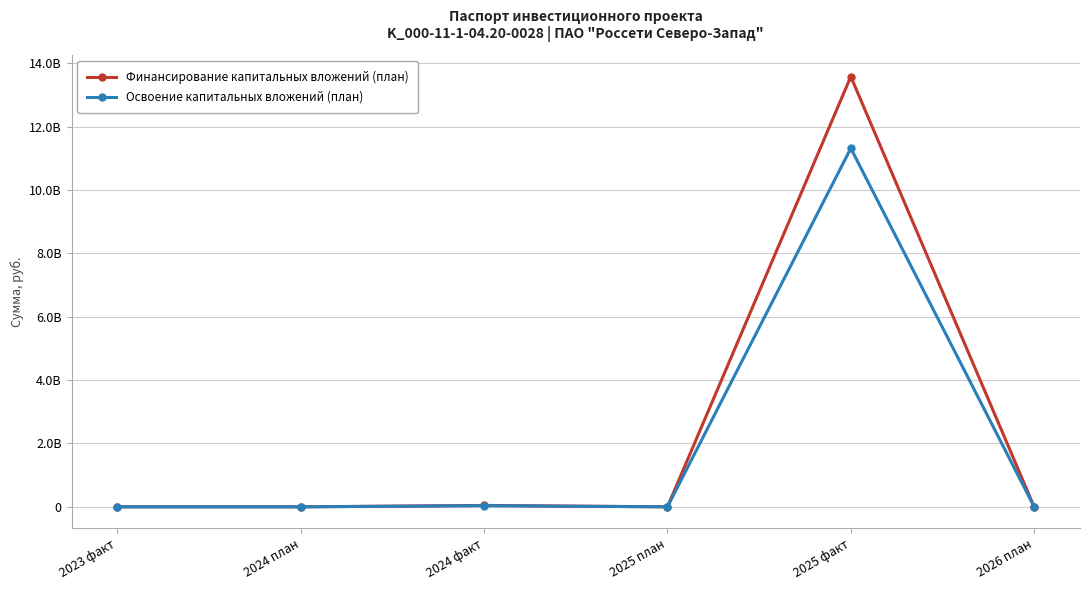

True or false: Освоение капитальных вложений (план) and Финансирование капитальных вложений (план) intersect in this chart.

False